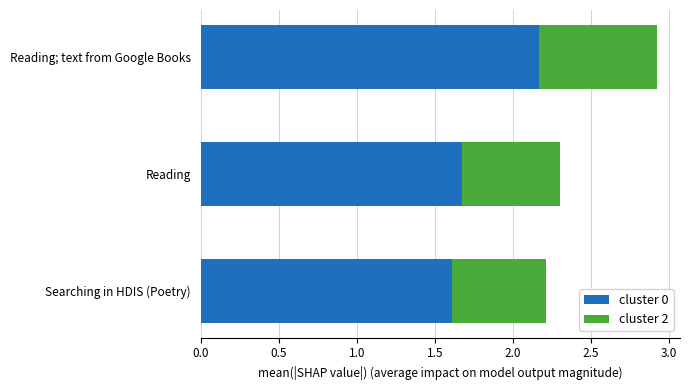

Rank the categories by cluster 0 value from highest to lowest.

Reading; text from Google Books, Reading, Searching in HDIS (Poetry)